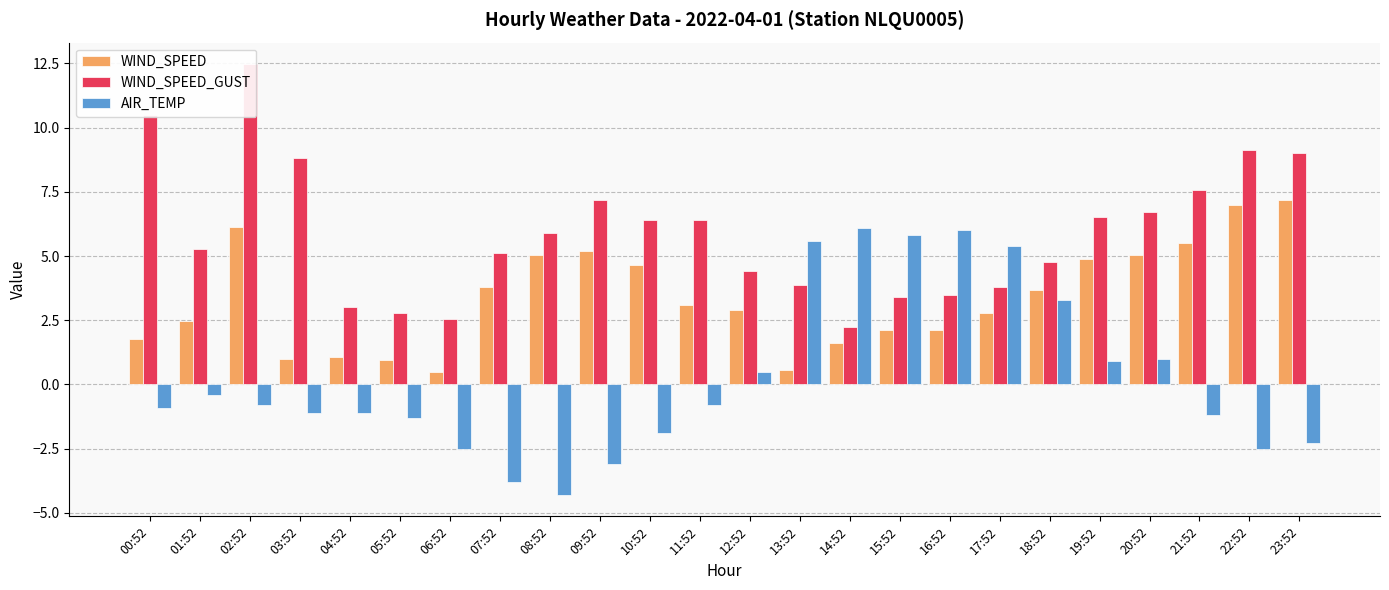

True or false: WIND_SPEED_GUST has a value of 2.5 at 08:52.

False